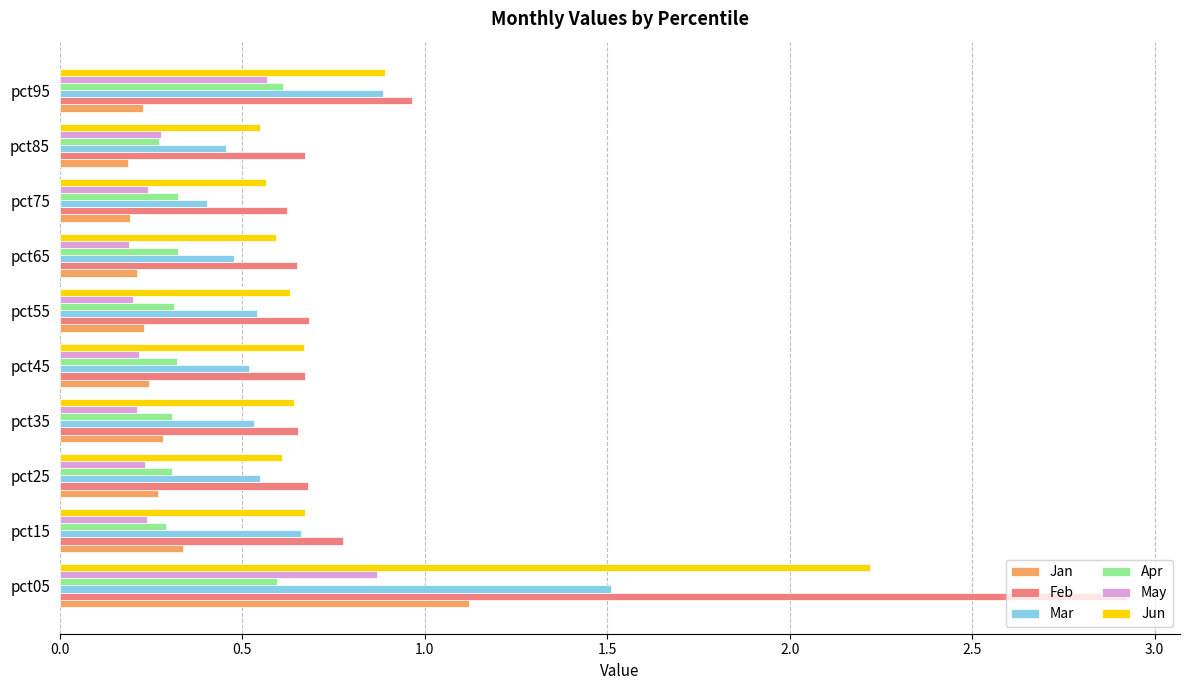

At how many categories does at least one series exceed 0?

10